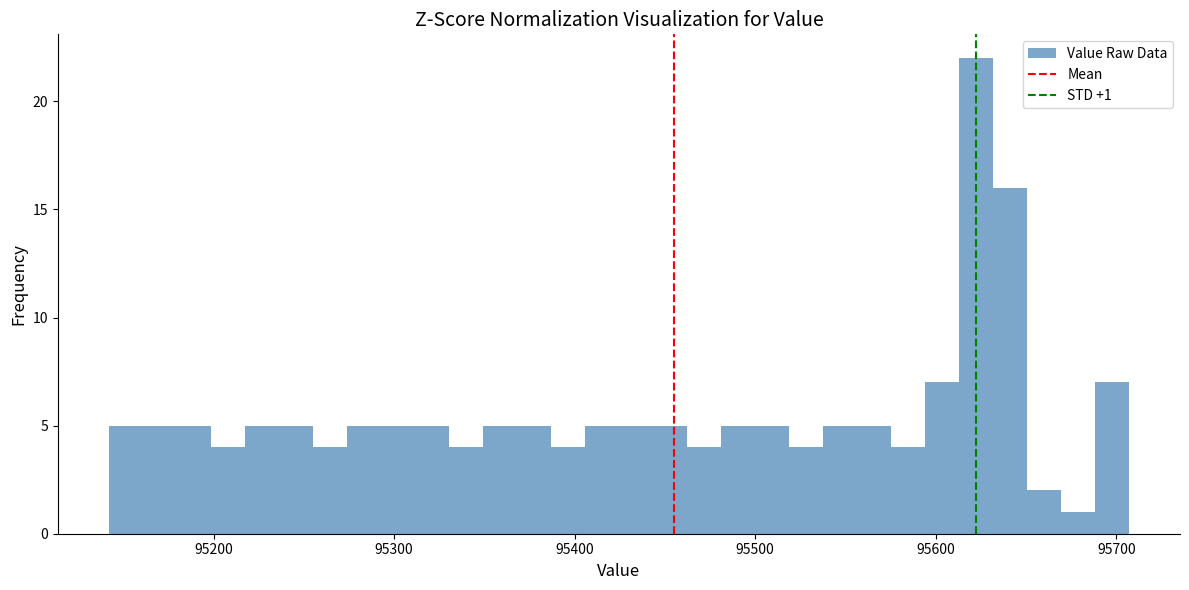

Read against the x-axis, roughly where is the centre of the tallest bar?

95620